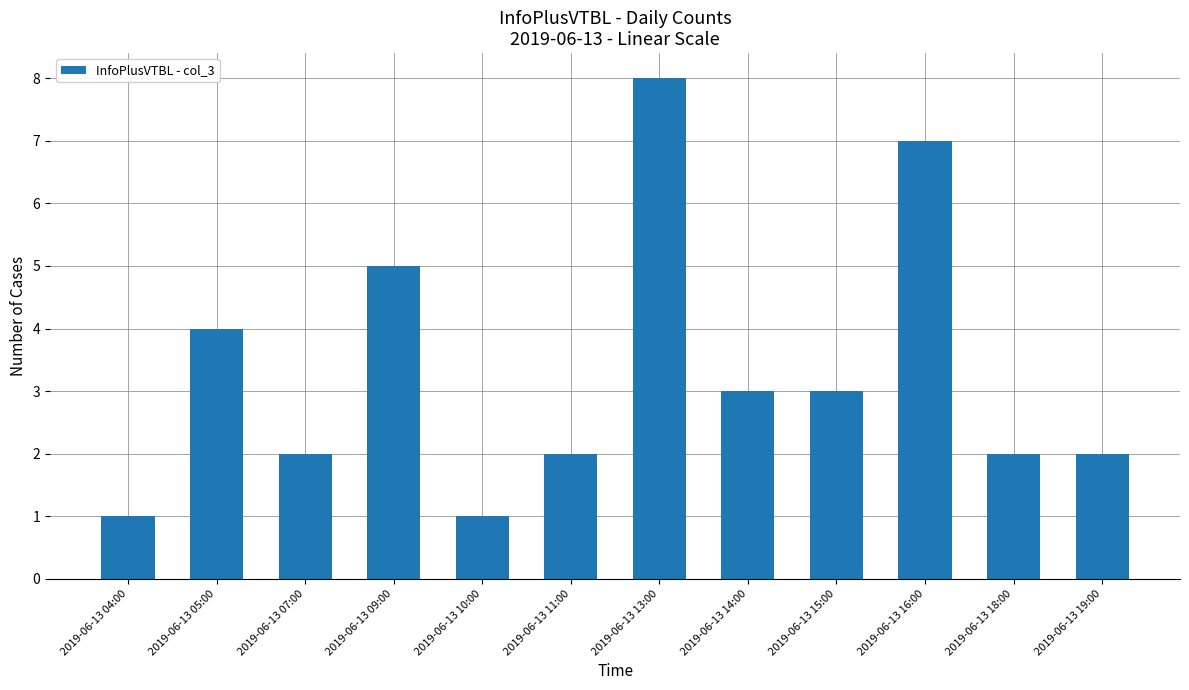

Which has a higher value, 2019-06-13 18:00 or 2019-06-13 05:00?

2019-06-13 05:00